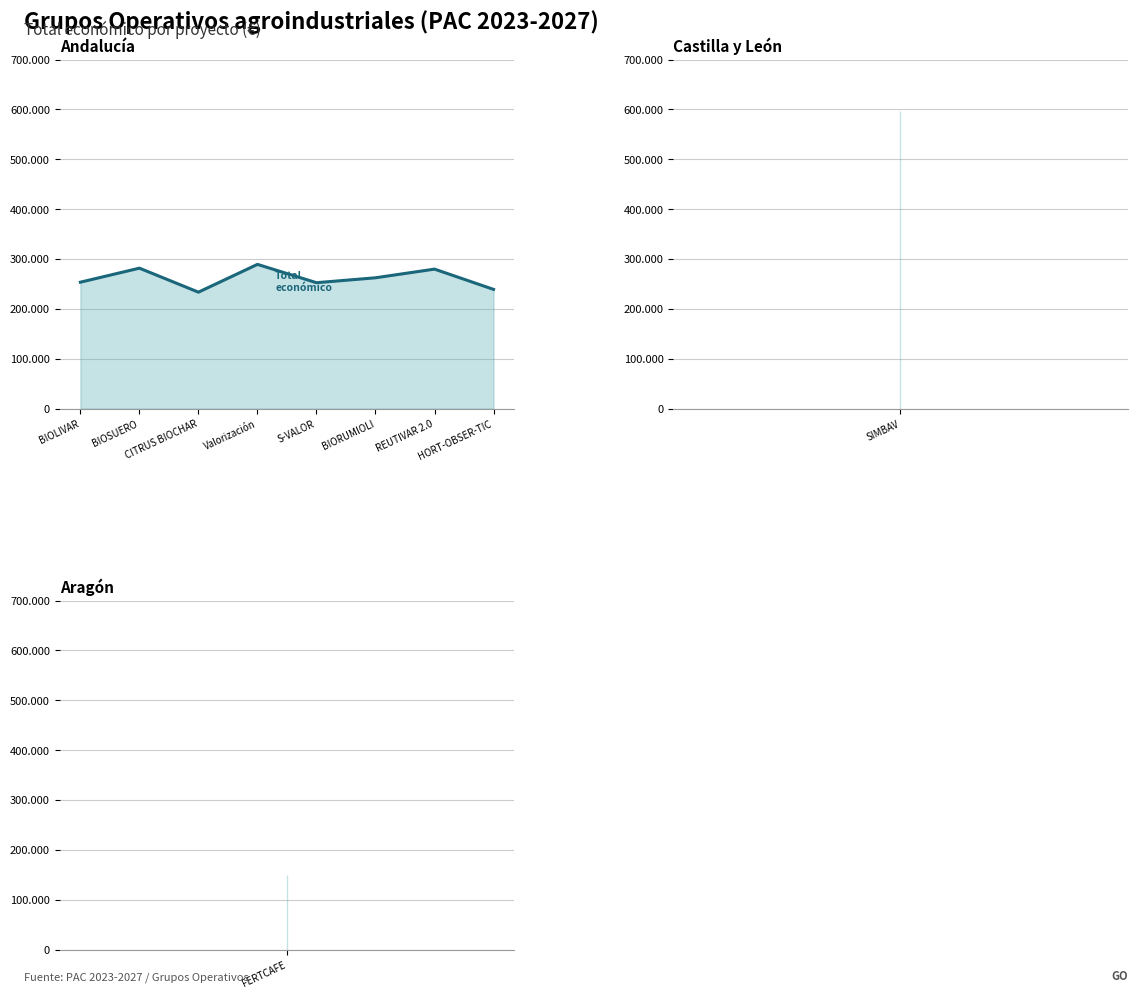

What is the ratio of the value at BIOSUERO to the value at BIOLIVAR?

1.1